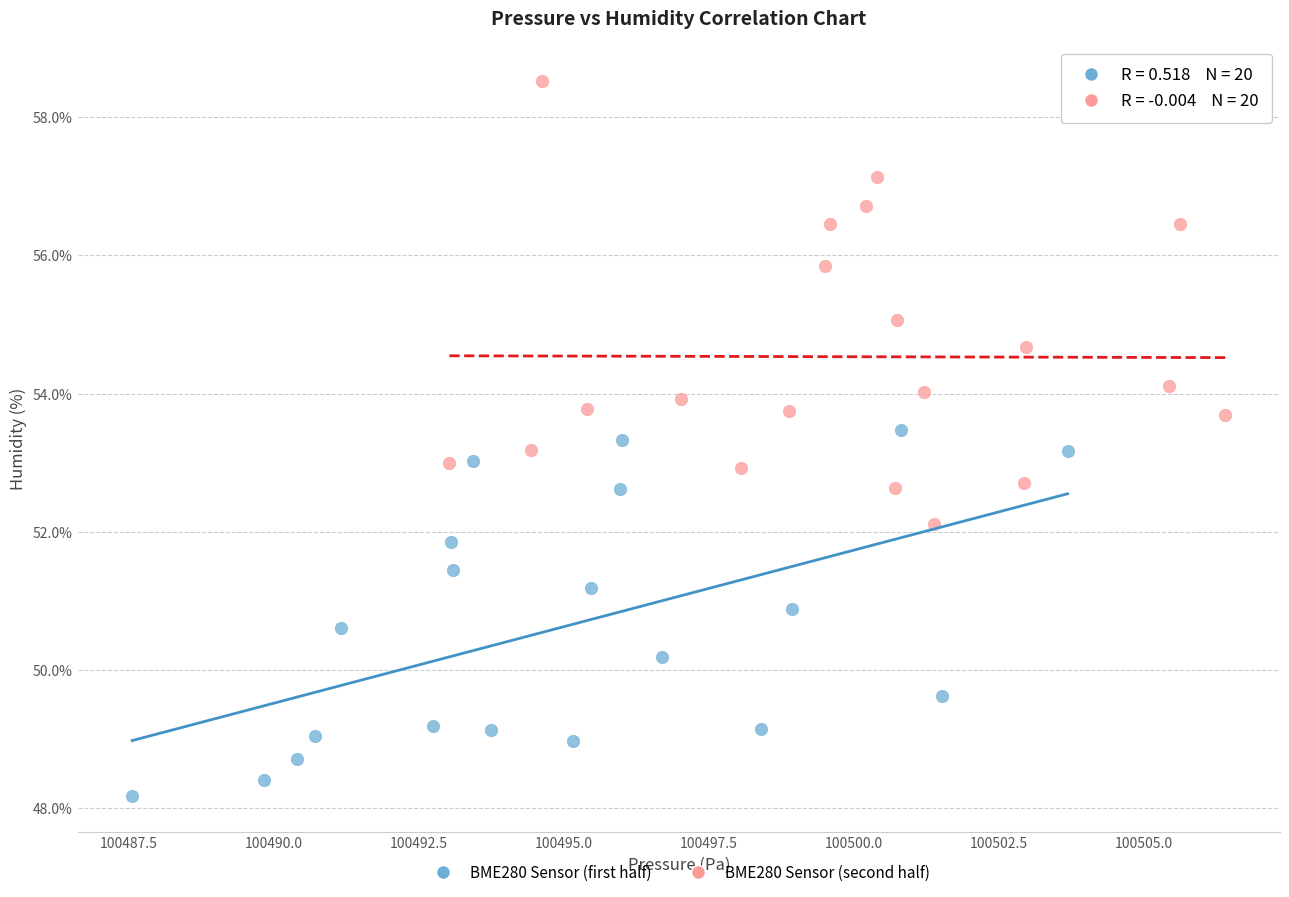

What are all the series names shown in the legend?

BME280 Sensor (first half), BME280 Sensor (second half)